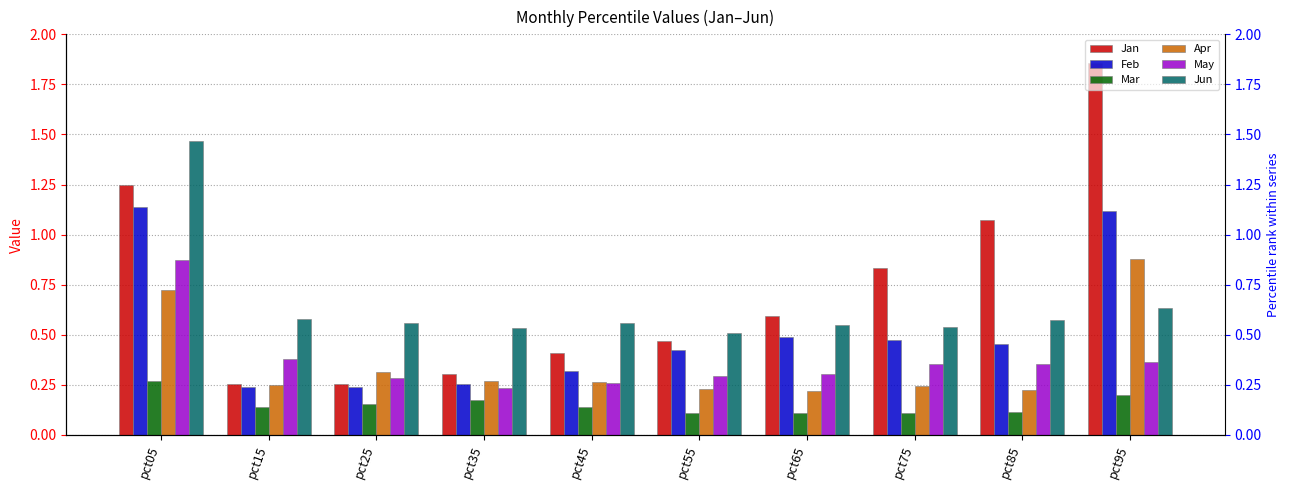

At which label is Mar closest to 0?

pct65